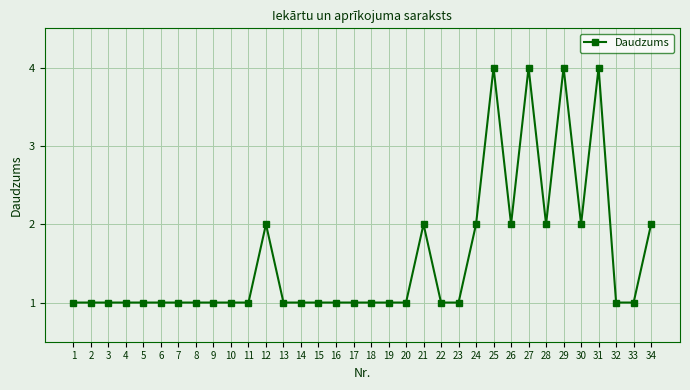

What is the value of the 29th point from the left?

4